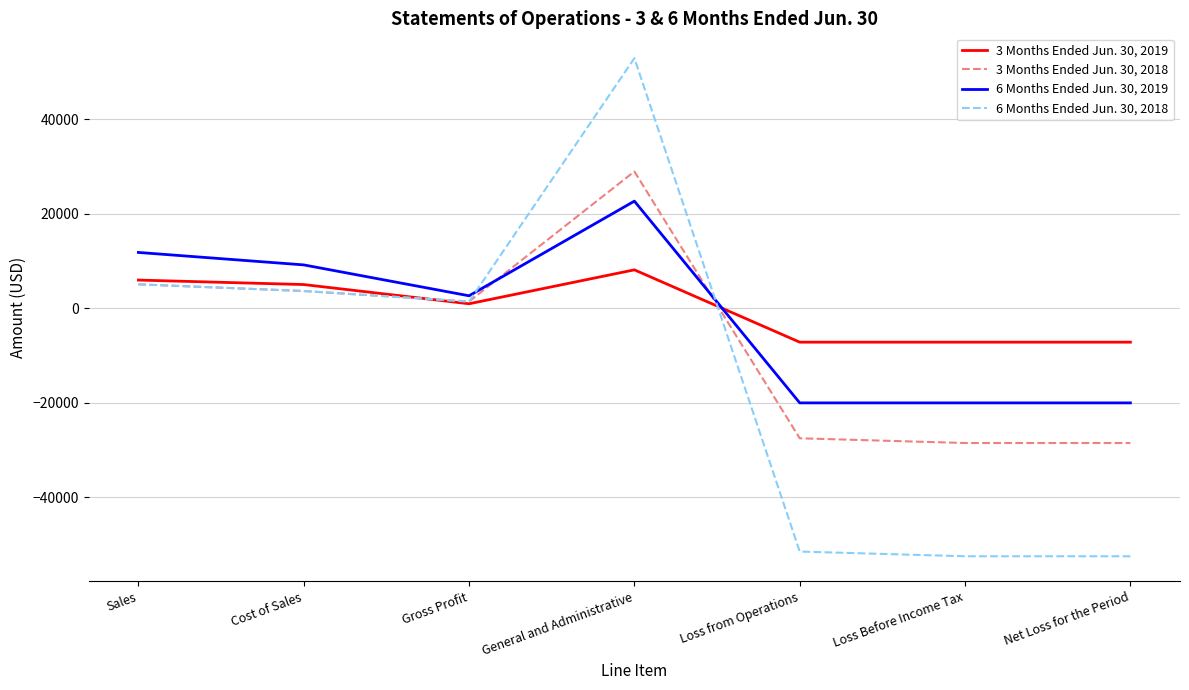

At General and Administrative, list the series in order from largest to smallest.

6 Months Ended Jun. 30, 2018, 3 Months Ended Jun. 30, 2018, 6 Months Ended Jun. 30, 2019, 3 Months Ended Jun. 30, 2019